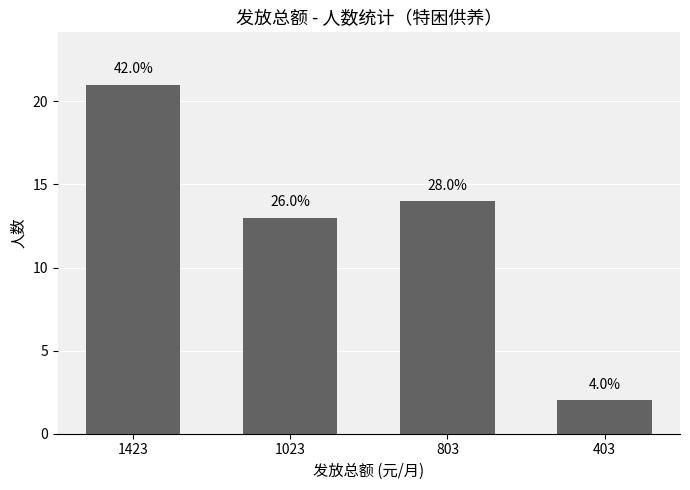

Are the bars horizontal?

No